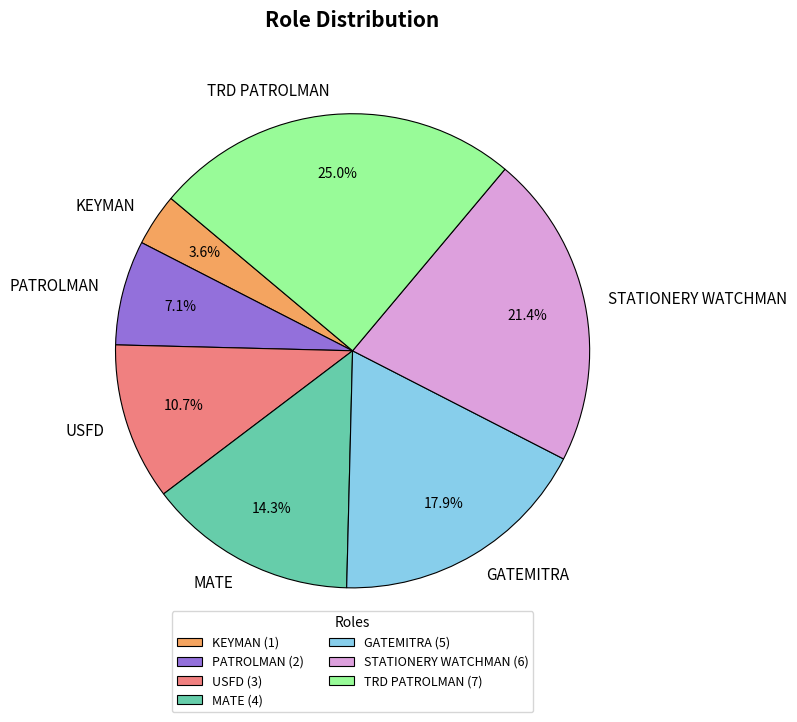

To the nearest percent, what is the difference between the largest and smallest slice percentages?

21%